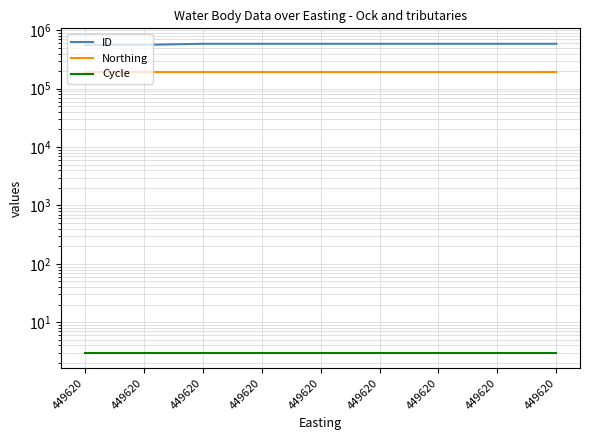

What is the sum of all Northing values?

1770255